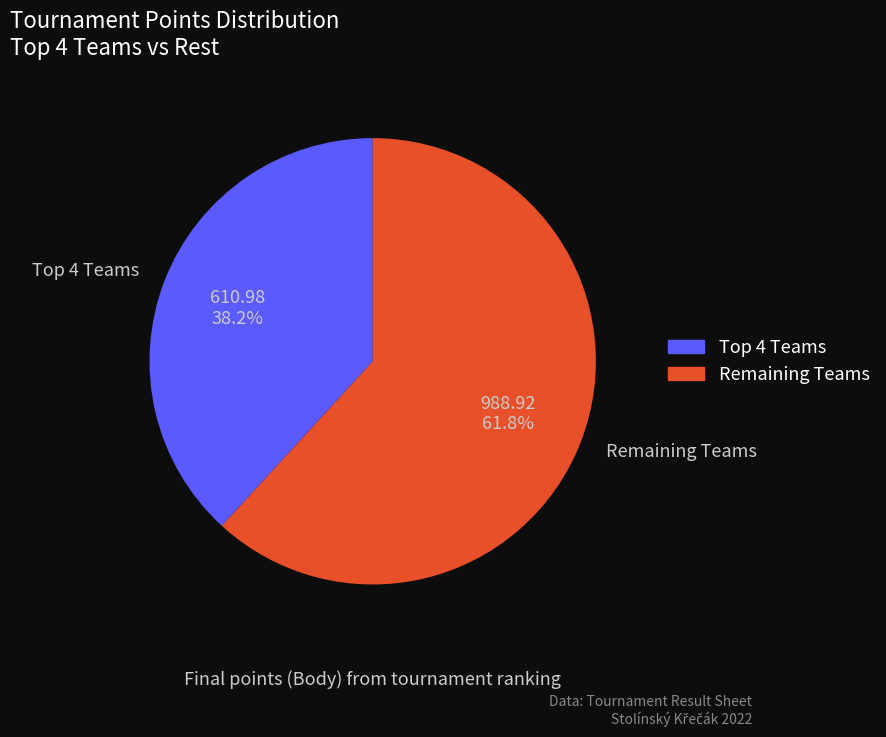

Which slice is the smallest?

Top 4 Teams